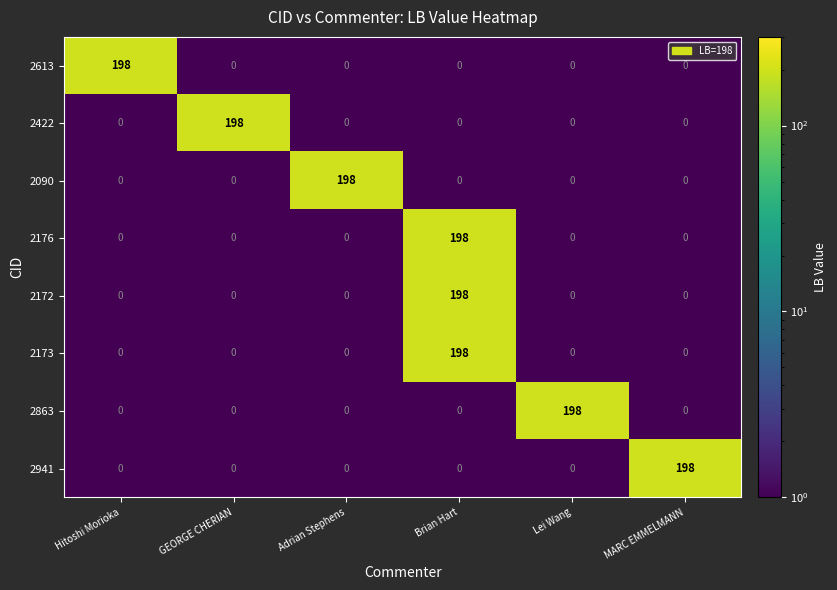

At which label does 2863 reach its peak?

Lei Wang